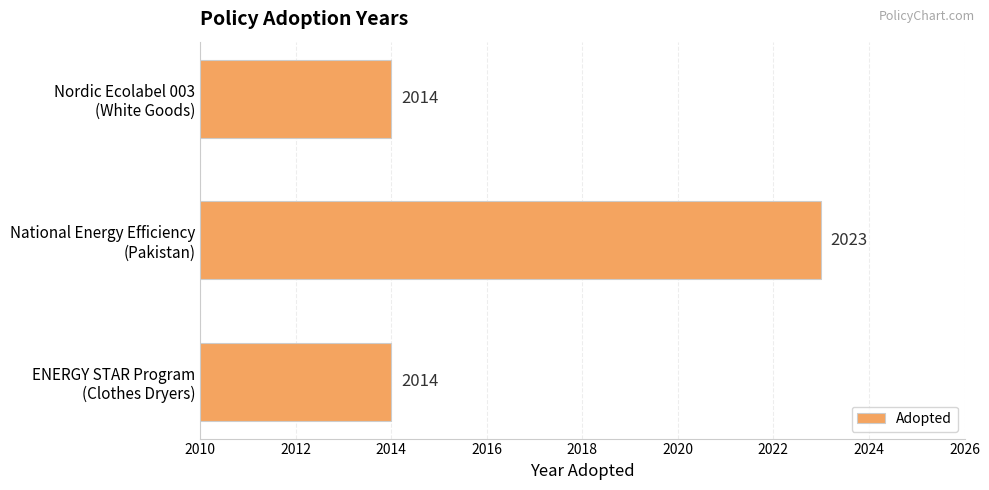

What is the maximum value shown in the chart?

2023